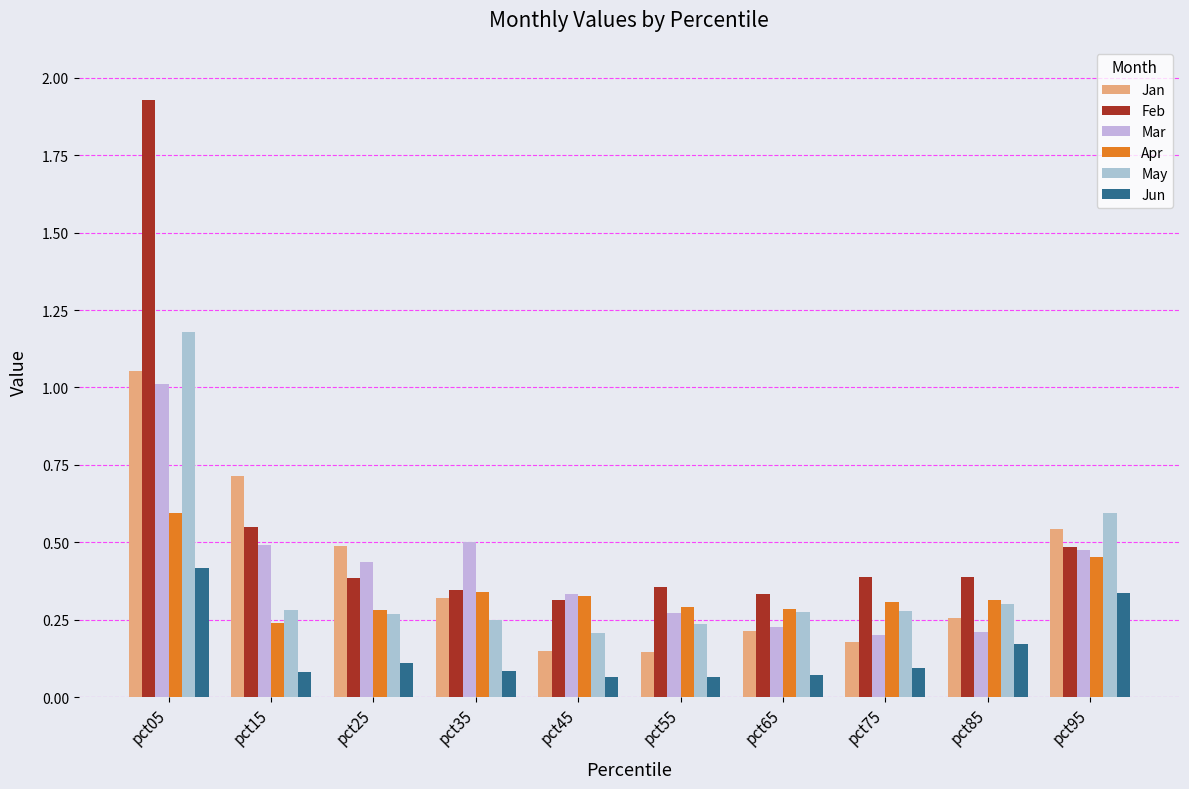

What is the value of the May bar at the 3rd from the left?

0.3